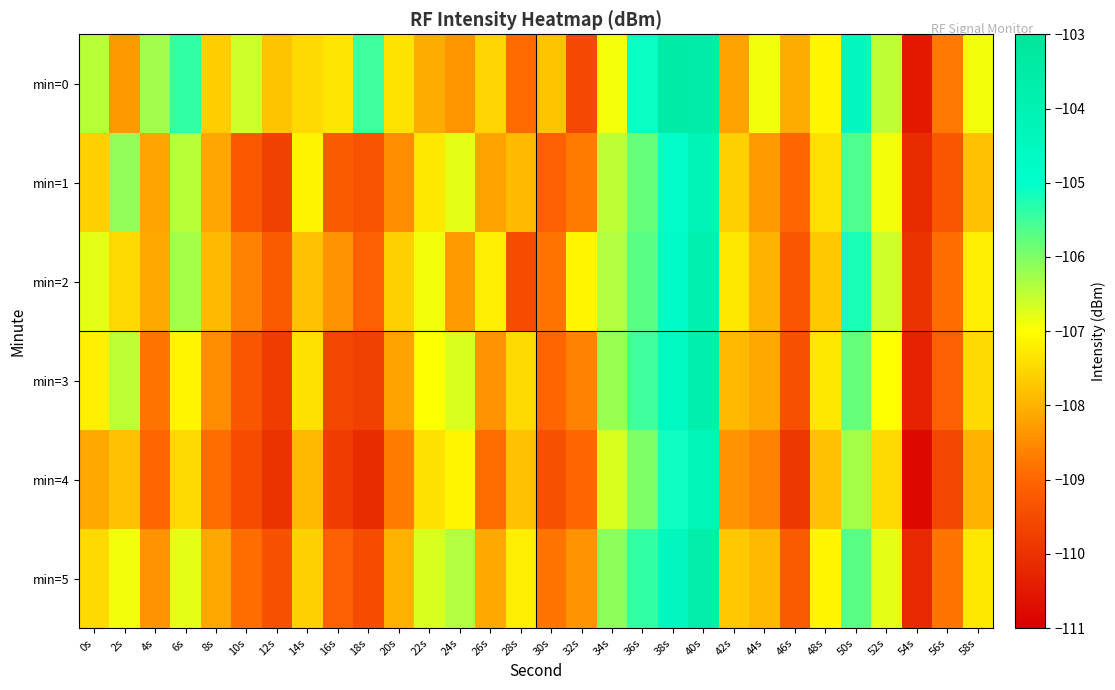

At how many categories does at least one series exceed -104?

2